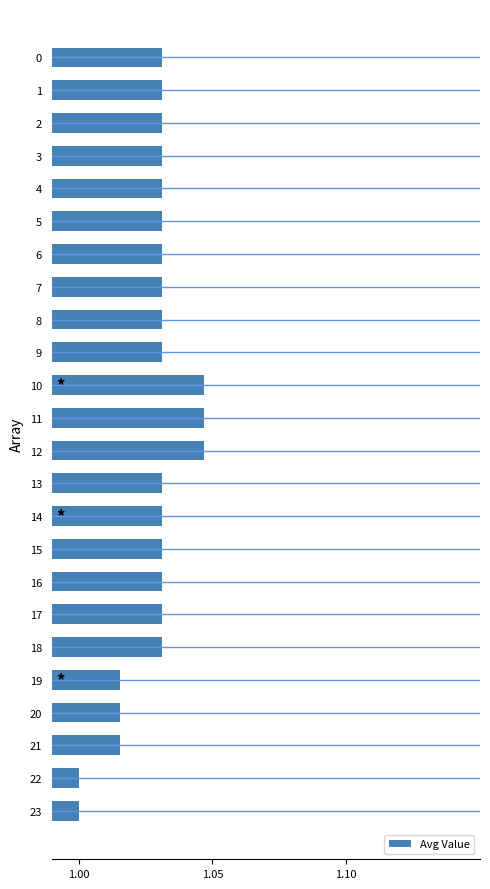

What position from the right is 18?

6